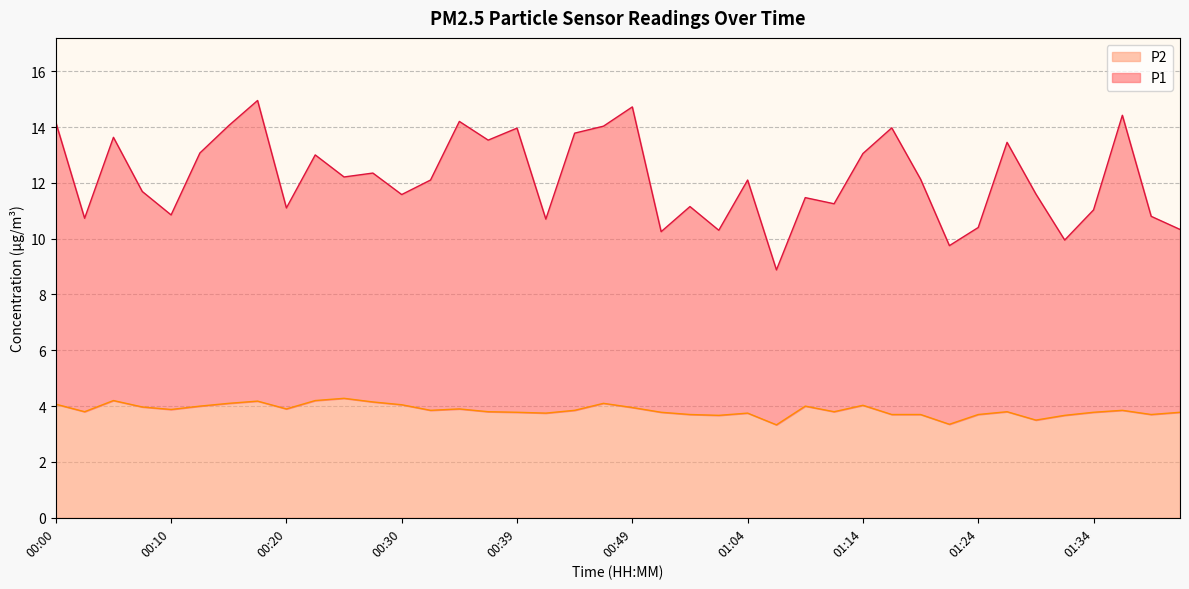

Is it true that P1 equals 2.5 at 01:07?

False